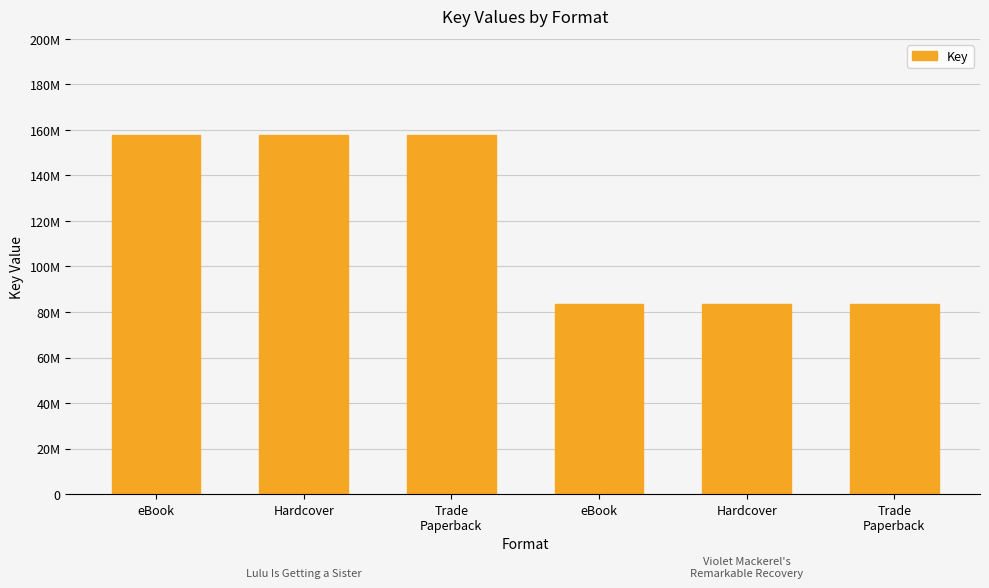

Rank the categories by value from highest to lowest.

eBook, Hardcover, Trade
Paperback, eBook, Hardcover, Trade
Paperback